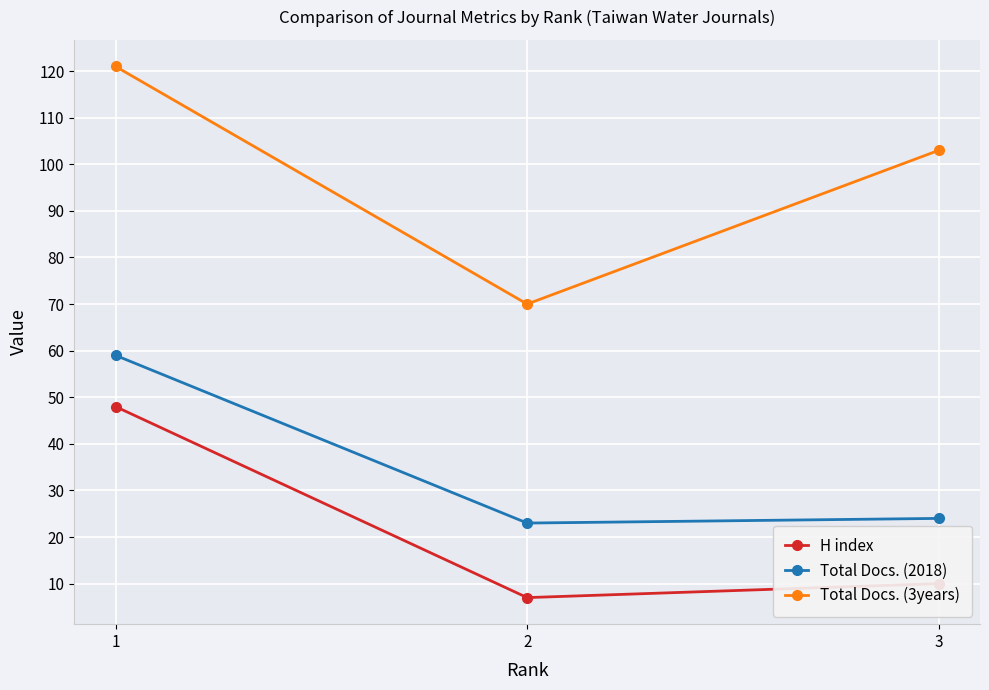

At which label is Total Docs. (3years) closest to 95?

3